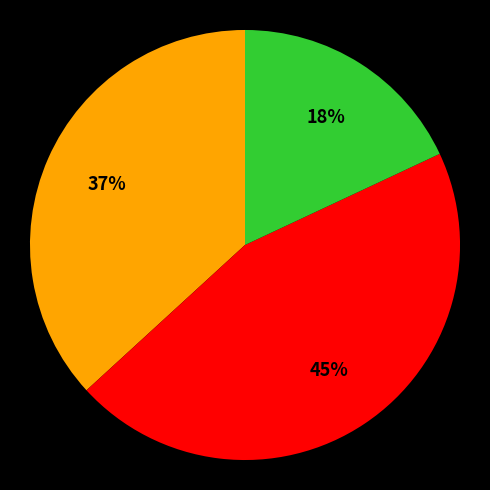

To the nearest percent, what is the difference between the largest and smallest slice percentages?

27%